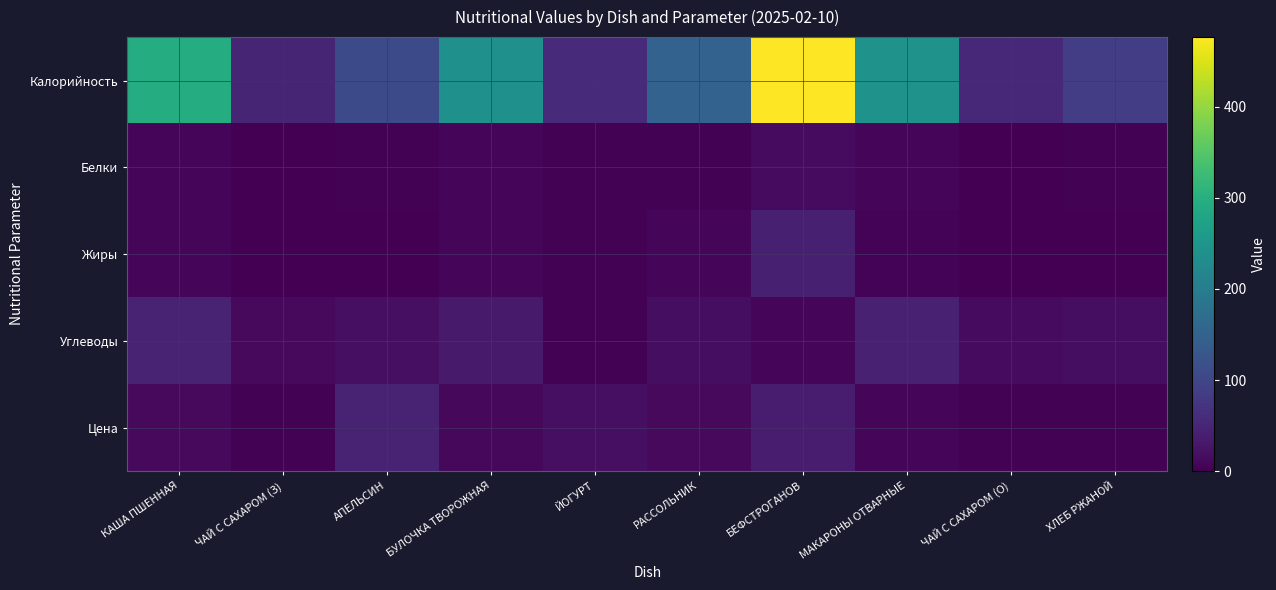

How many series are shown in this chart?

5